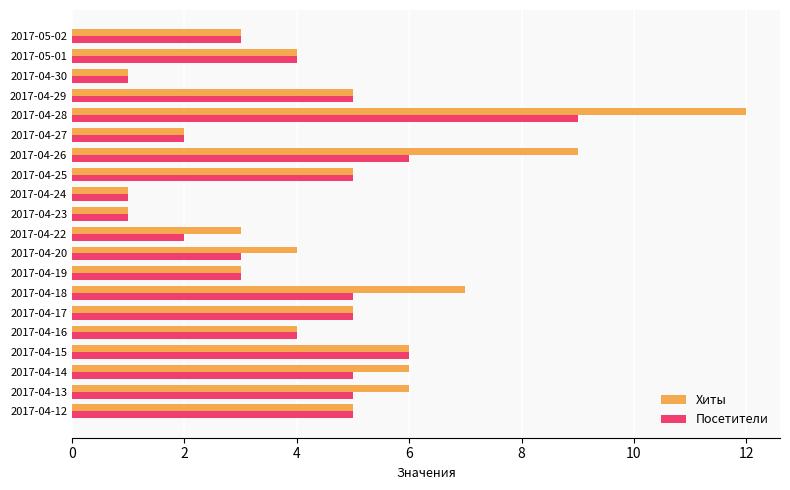

At which category is the sum across all series the highest?

2017-04-28